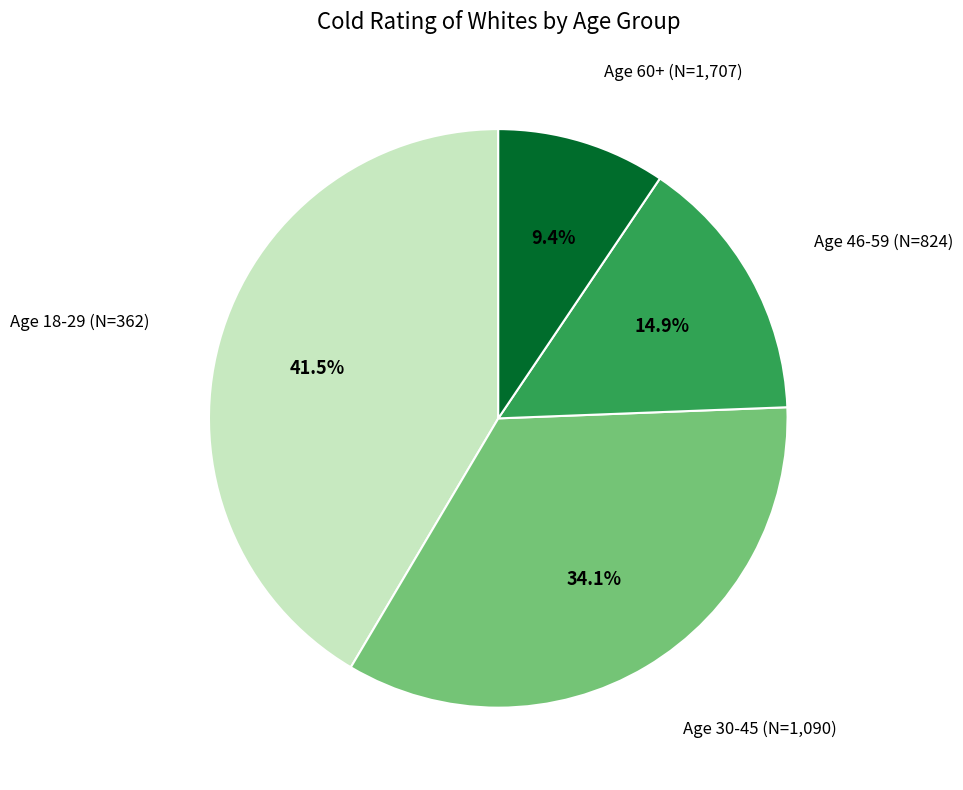

Does any single category account for the majority?

No